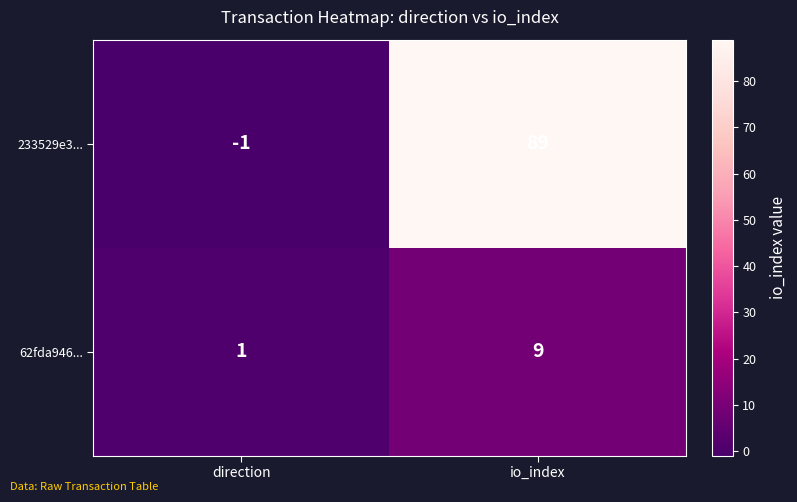

How many negative values does the 233529e3... series have?

1